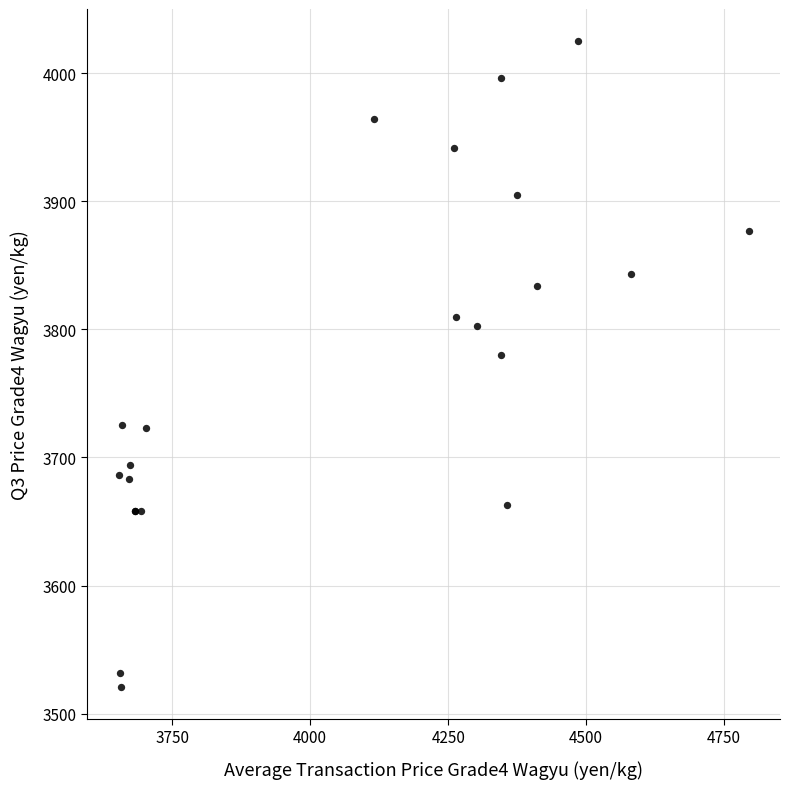

What Y value in the scatter plot is closest to 3773?

3780